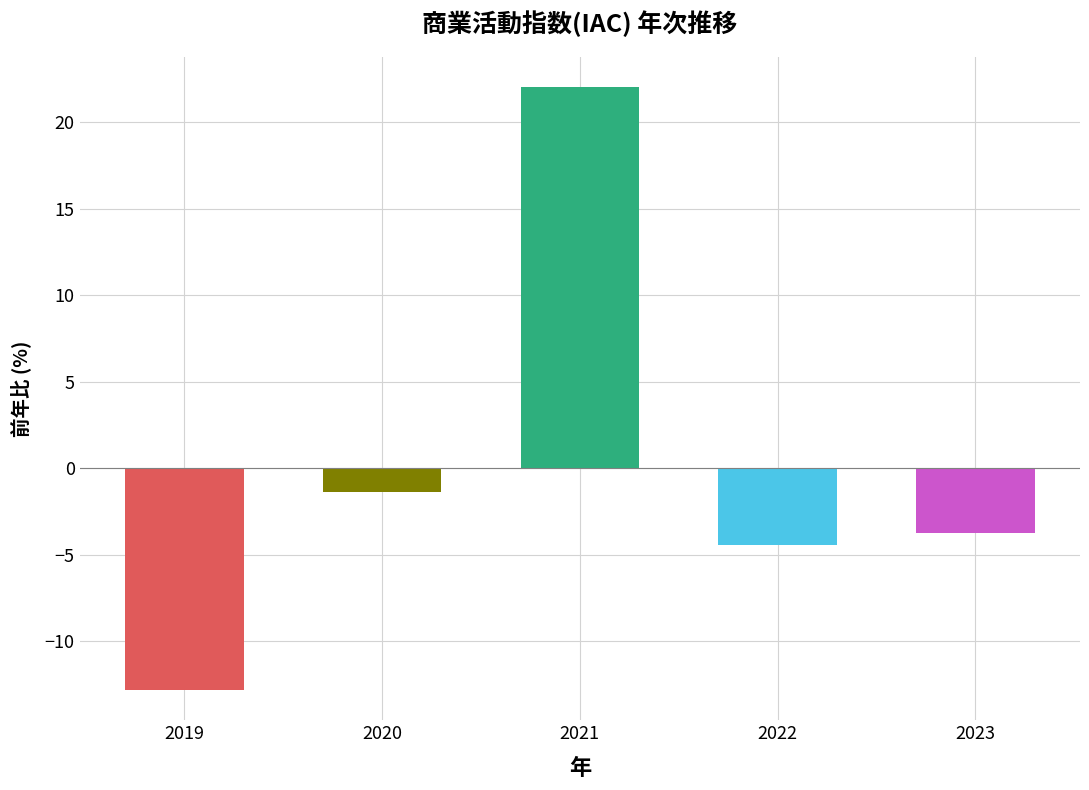

At which category does the chart reach its minimum across all series?

2019